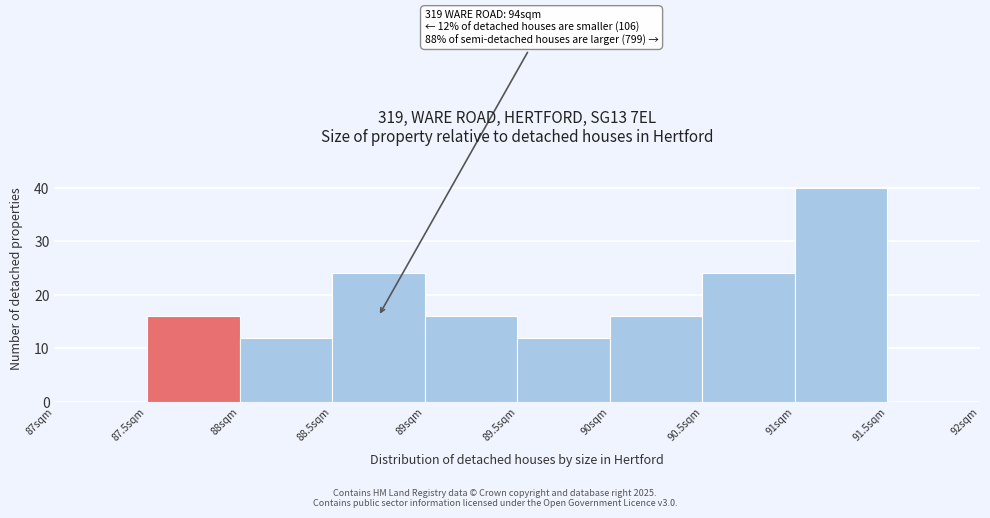

Which range on the x-axis has the tallest bar?

91.0 to 91.5